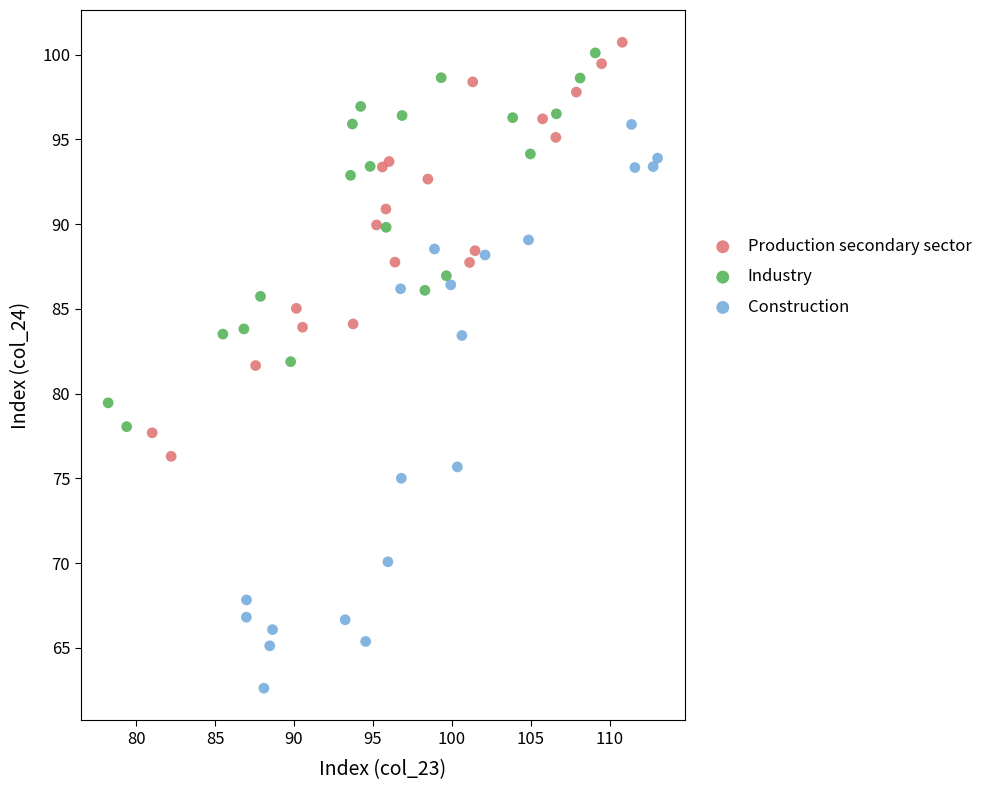

Which series contains the lowest Y value?

Construction